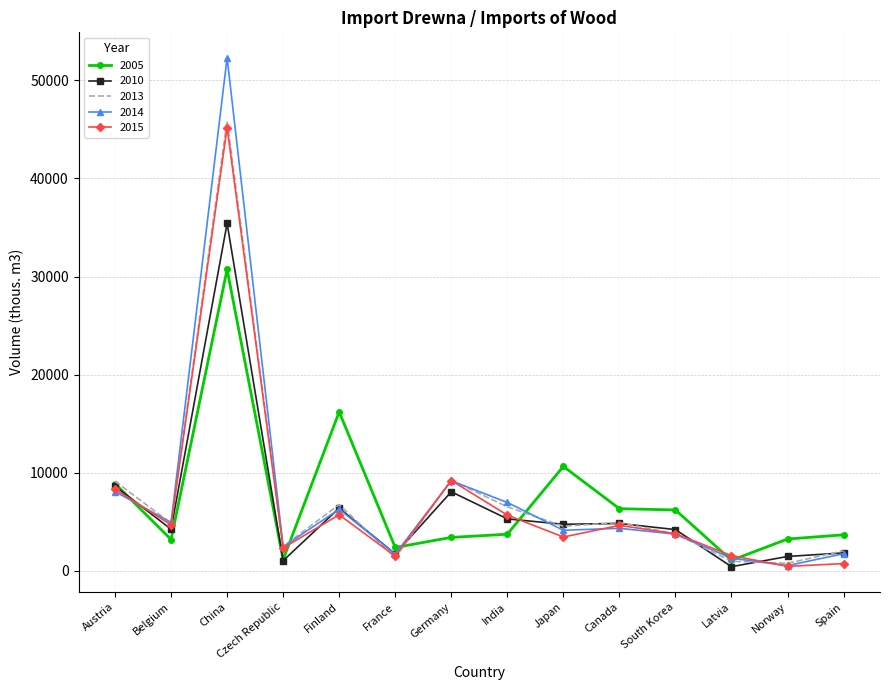

What is the sum of all 2010 values?

88470